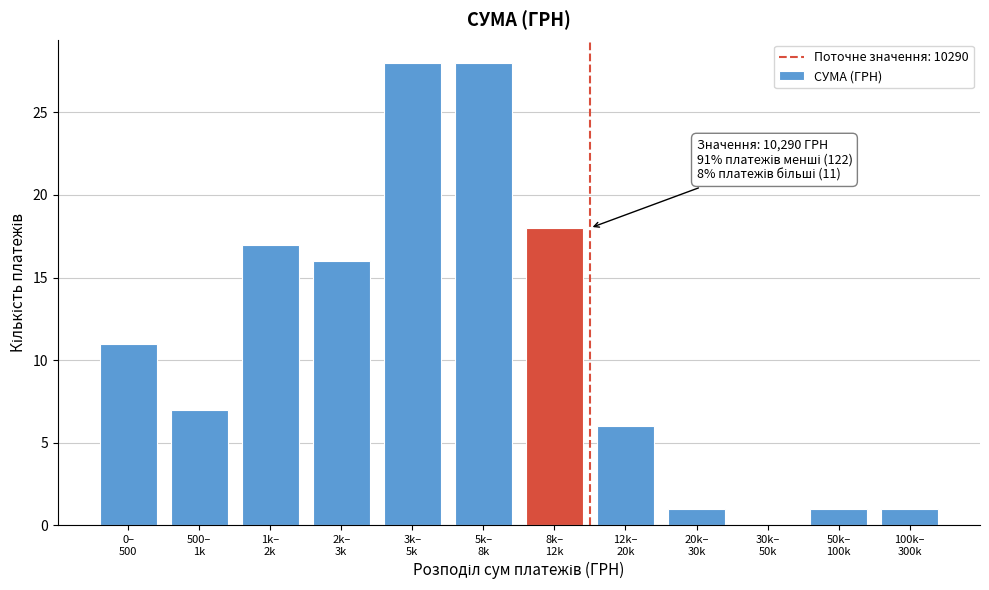

What is the greatest value displayed?

28